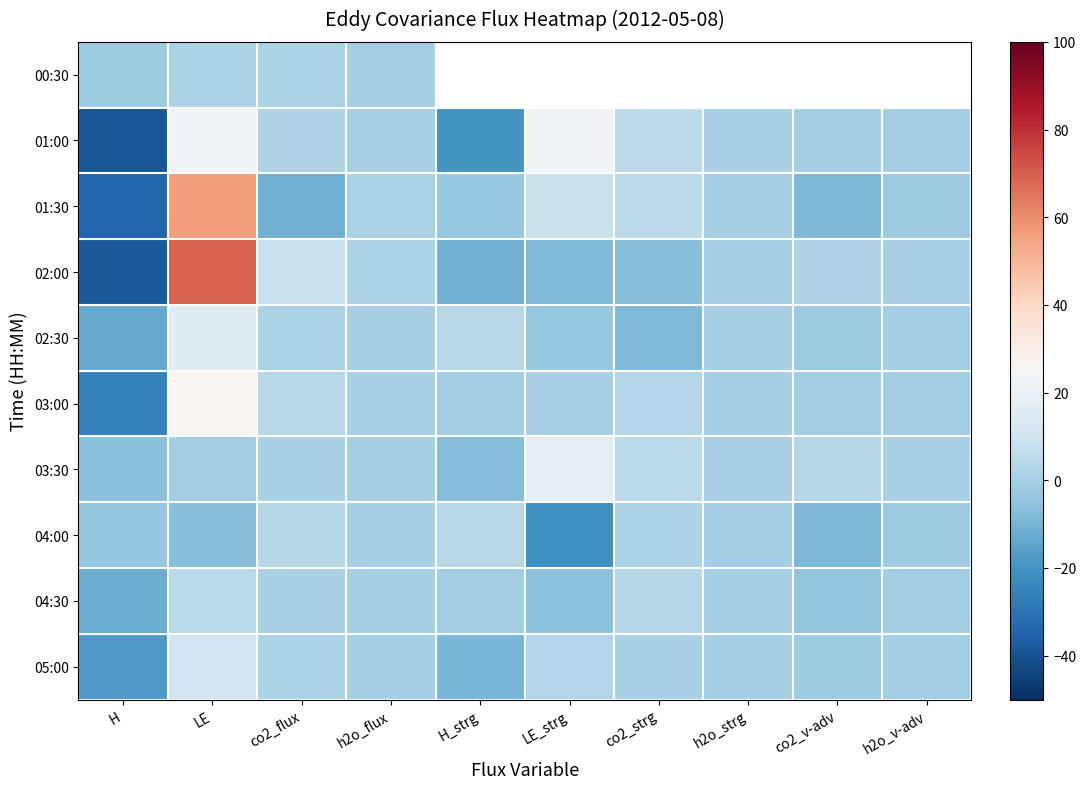

What is the difference between the maximum and minimum values in the 01:30 series?

90.9